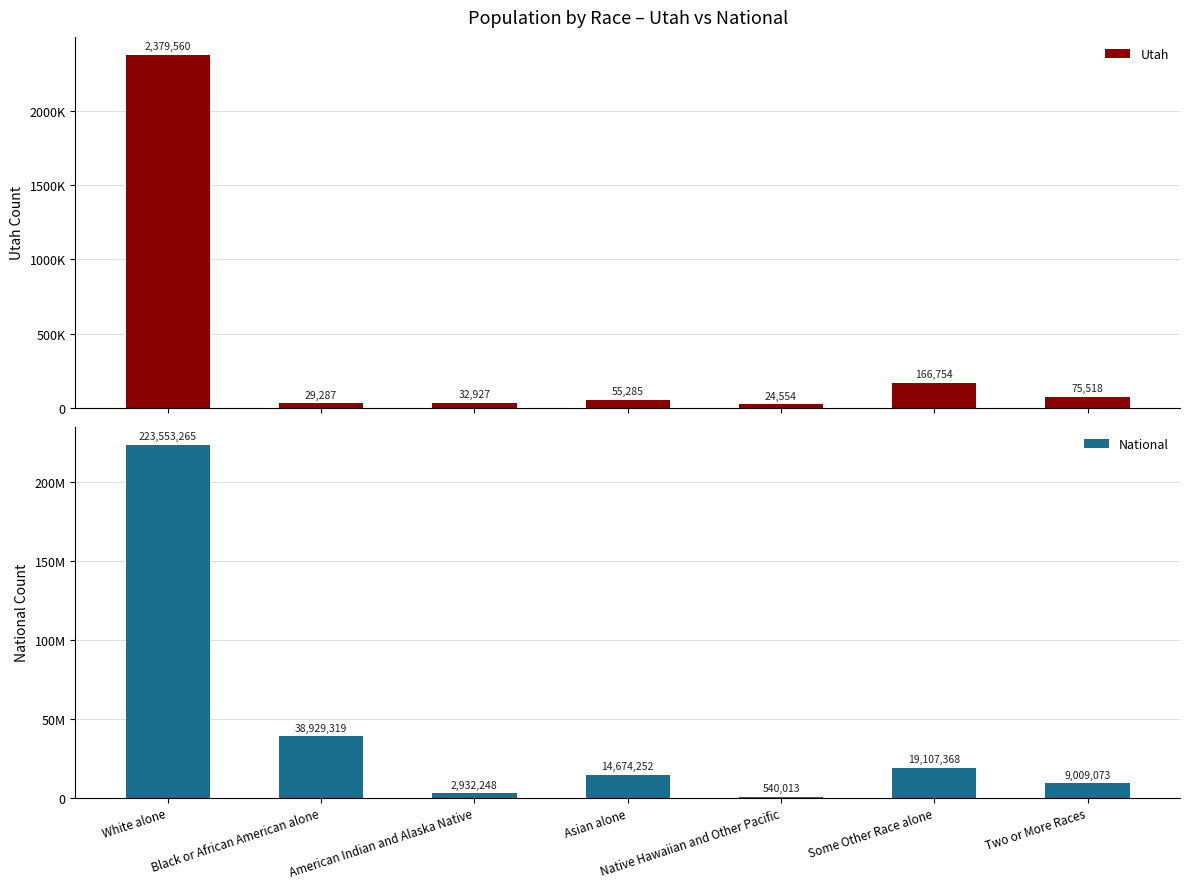

How many data points in Utah are above 55285?

3